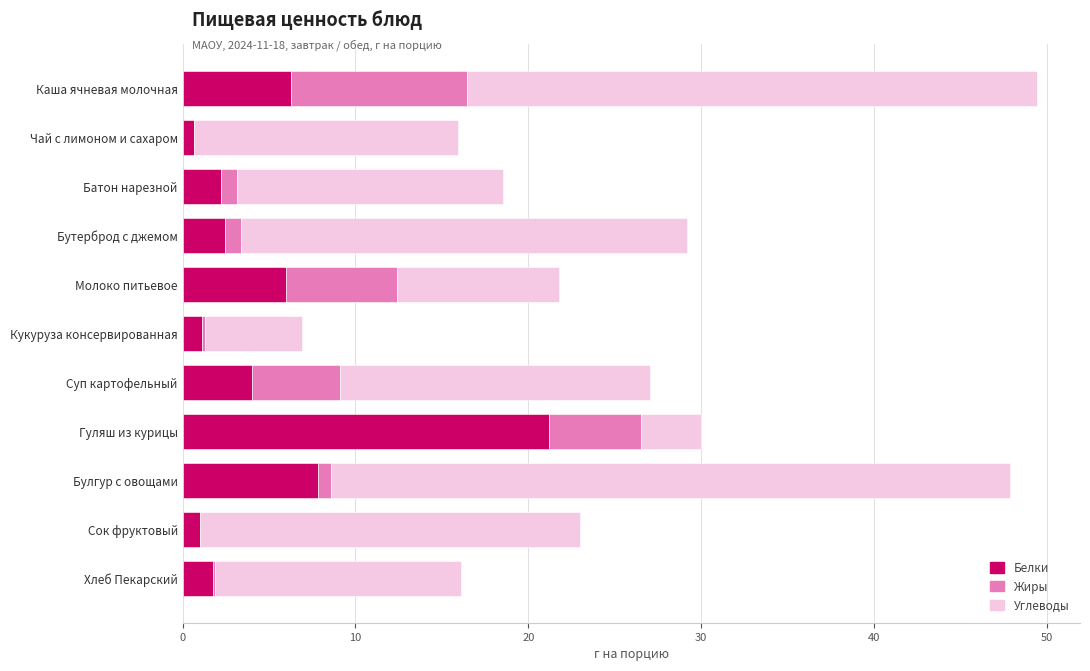

What is the sum of all Белки values?

54.5